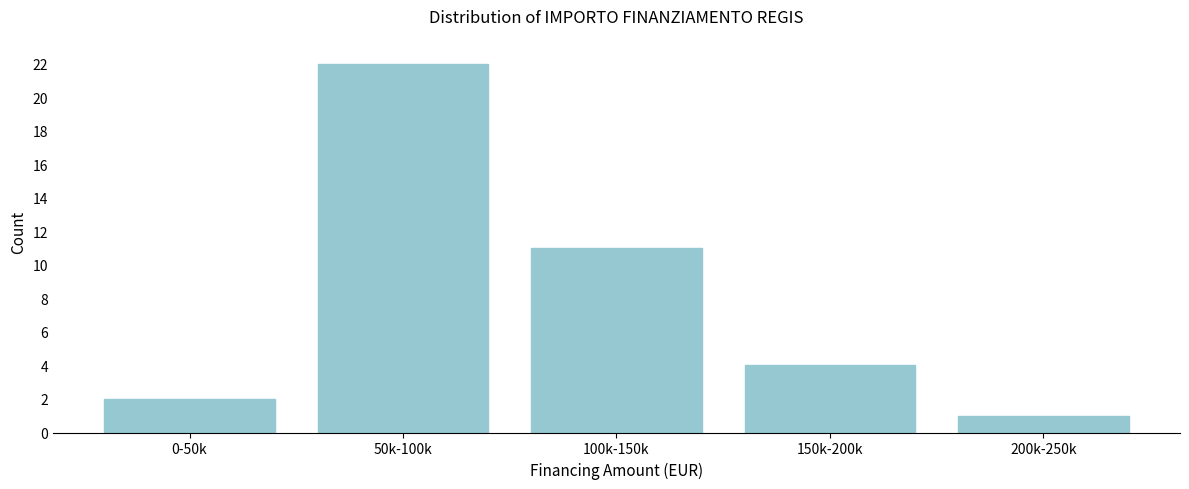

Reading left to right, list all the values displayed in this chart.

2	22	11	4	1